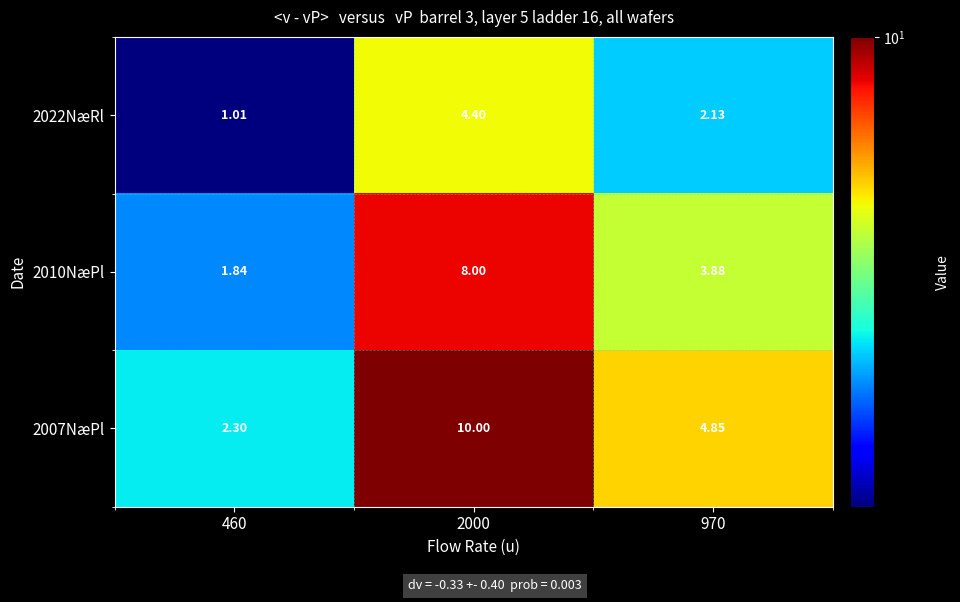

How many values in the 2007NæPl series are below 4?

1